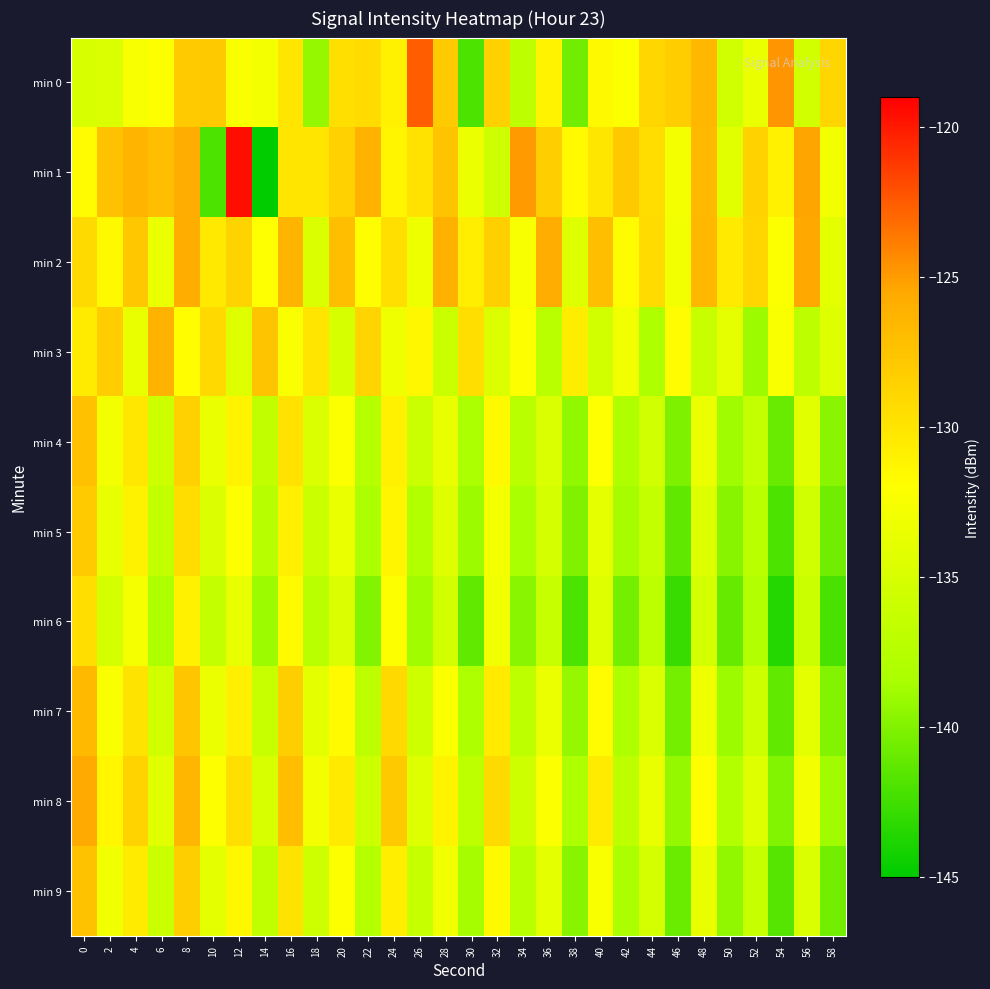

Which has a higher value, 18 or 22?

22